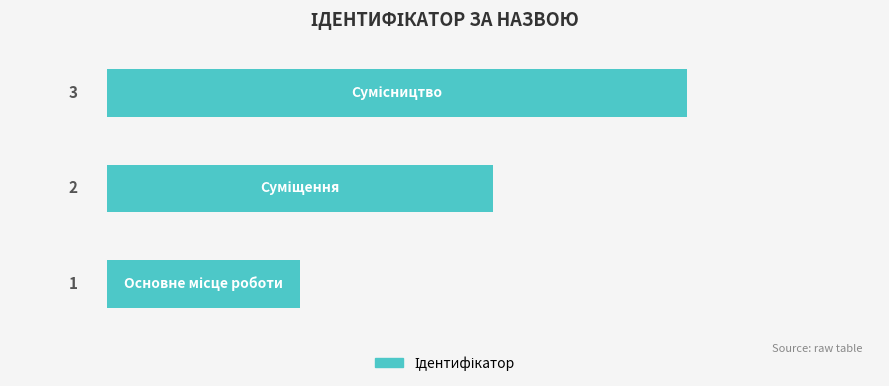

What is the sum of all values?

6